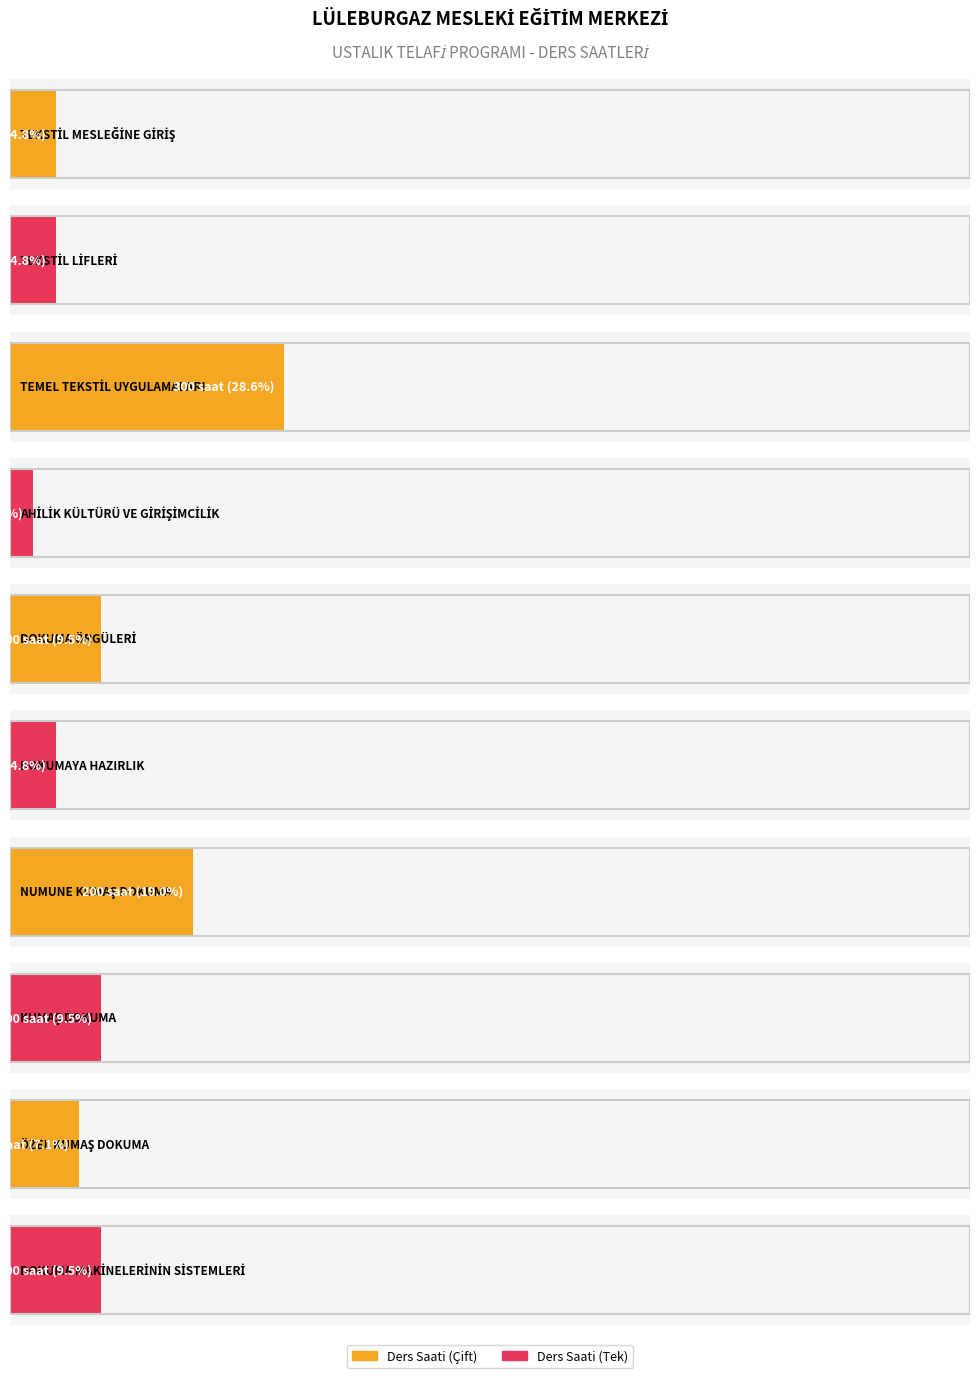

What is the change in value from TEMEL TEKSTİL UYGULAMALARI to DOKUMA ÖRGÜLERİ?

-200